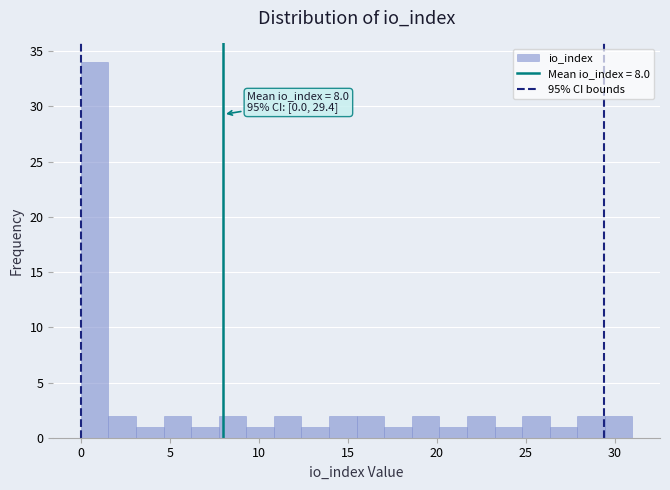

Around what value on the x-axis is the tallest bar? Give the approximate position of its centre, as read against the axis.

1.0